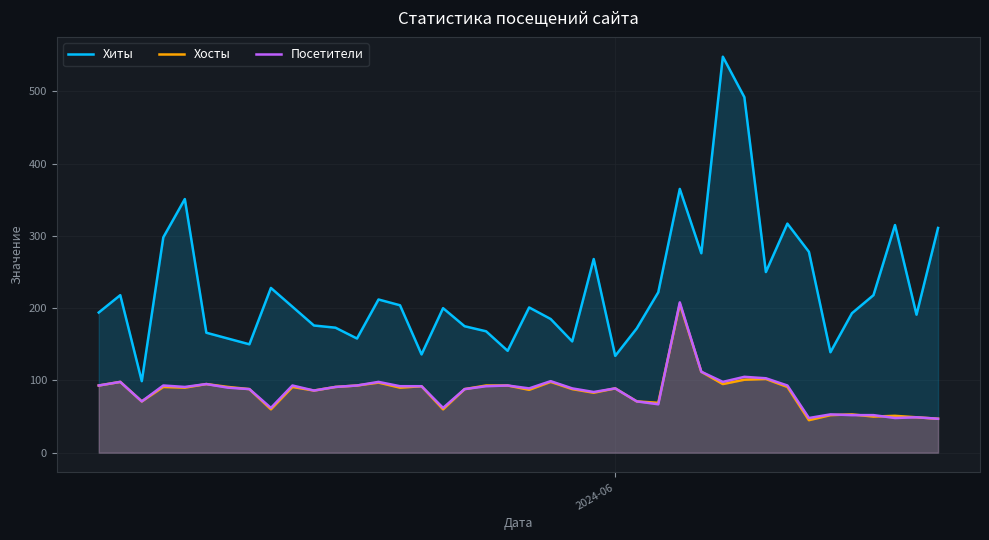

Which series has the widest spread of values?

Хиты